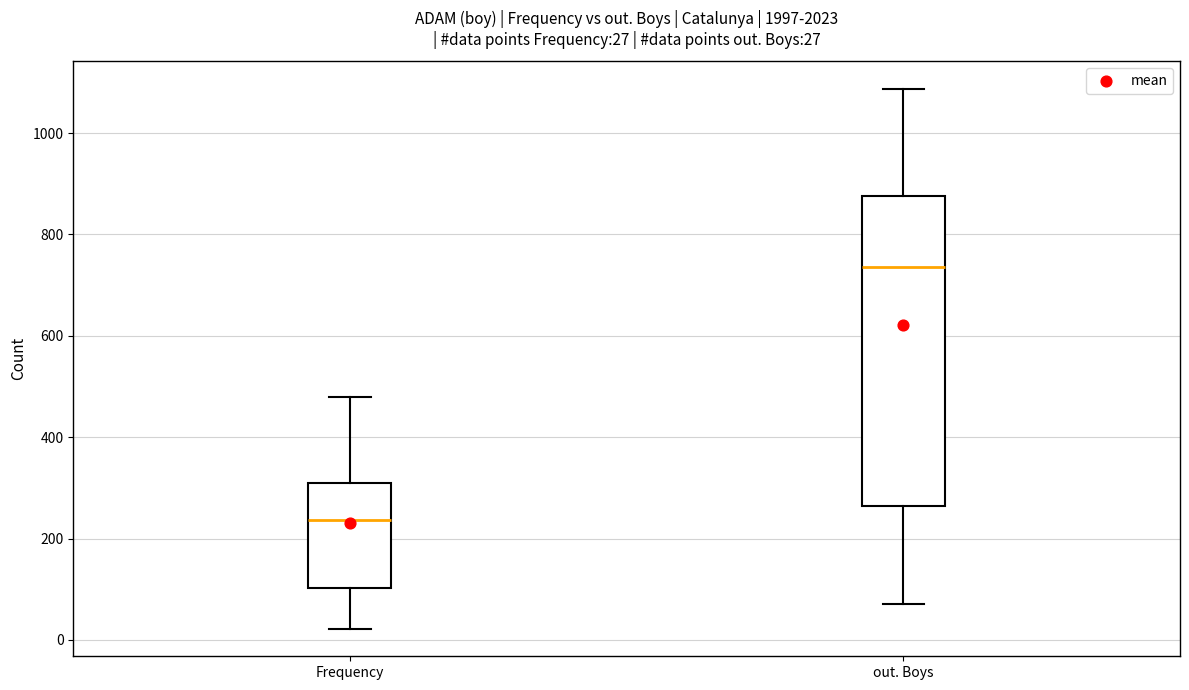

Which box is the tallest, from its lower edge to its upper edge?

out. Boys